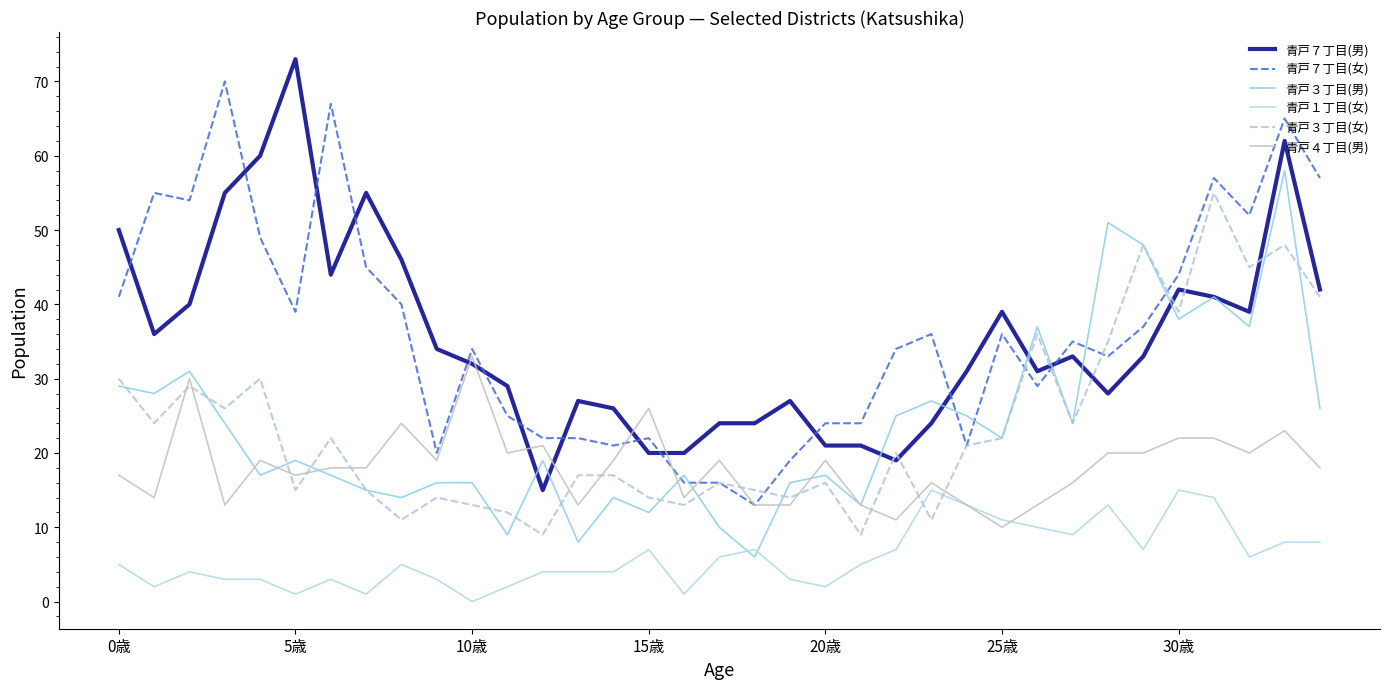

Which series has the largest total across all categories?

青戸７丁目(女)